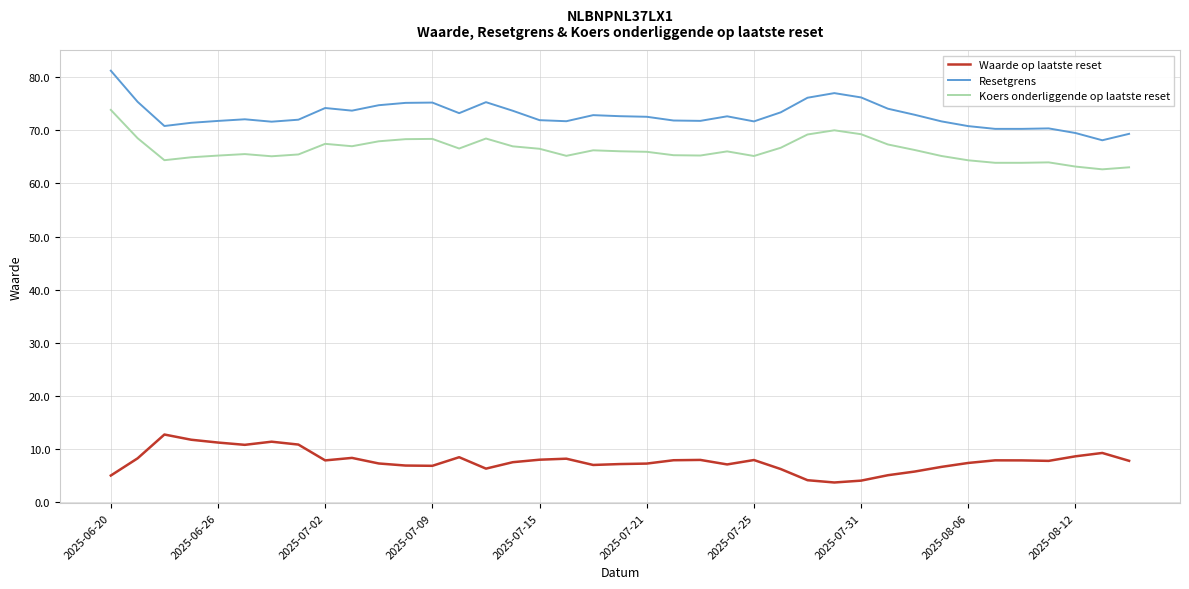

What is the maximum value shown in the chart?

81.2